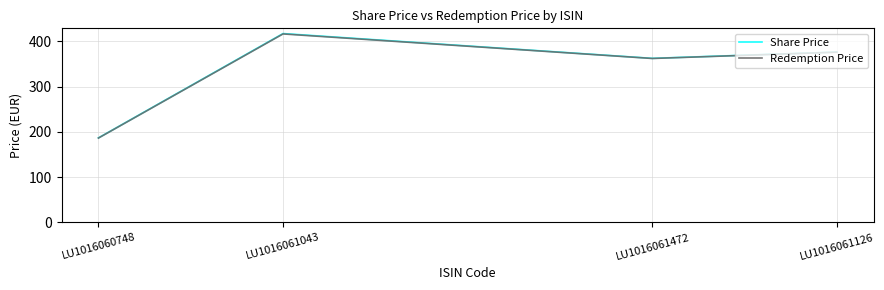

How many categories are shown in the chart?

4